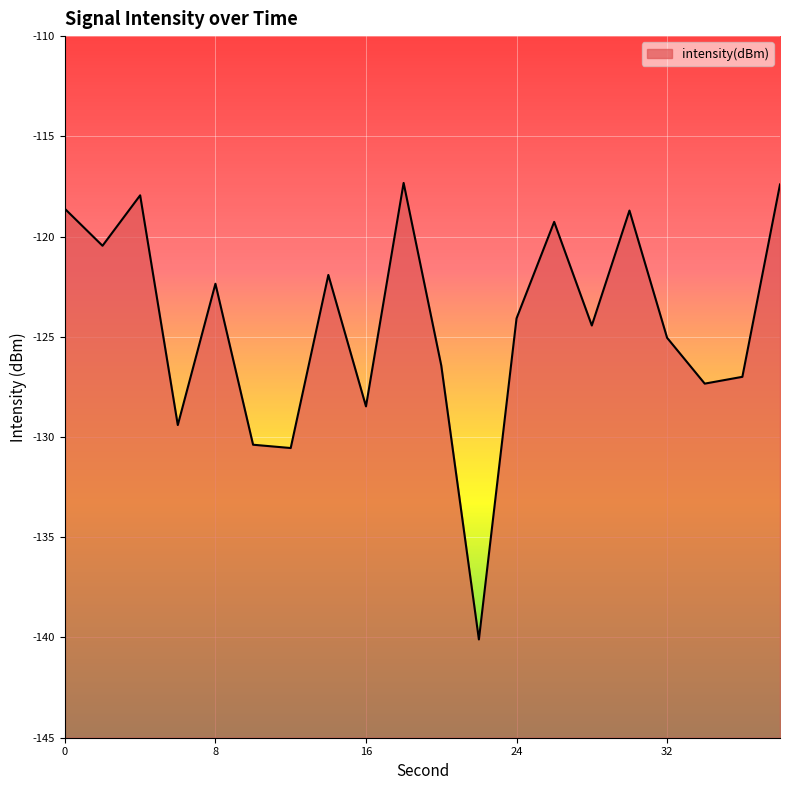

Reading left to right, list all the values displayed in this chart.

0=-118.6	2=-120.5	4=-117.9	6=-129.4	8=-122.4	10=-130.4	12=-130.5	14=-121.9	16=-128.5	18=-117.3	20=-126.4	22=-140.1	24=-124.1	26=-119.3	28=-124.4	30=-118.7	32=-125.0	34=-127.3	36=-127.0	38=-117.4